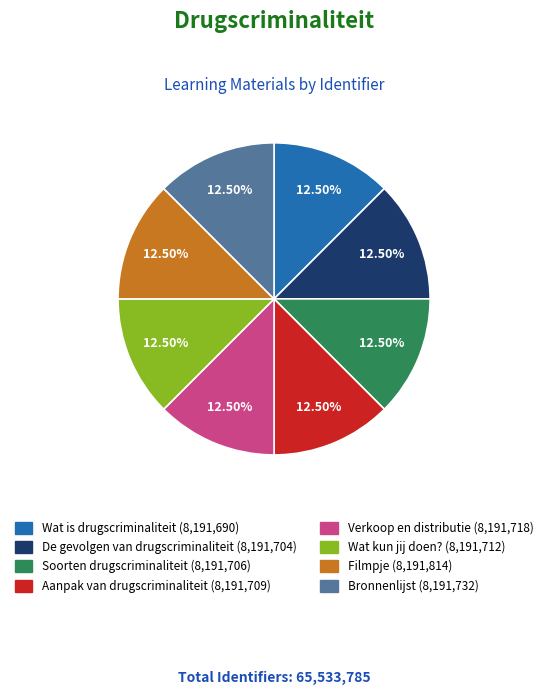

Do Wat is drugscriminaliteit and Verkoop en distributie together represent more than half of the pie?

No